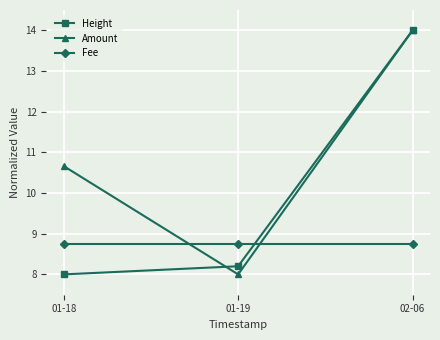

The Height series shows 14.0 at 02-06. True or false?

True